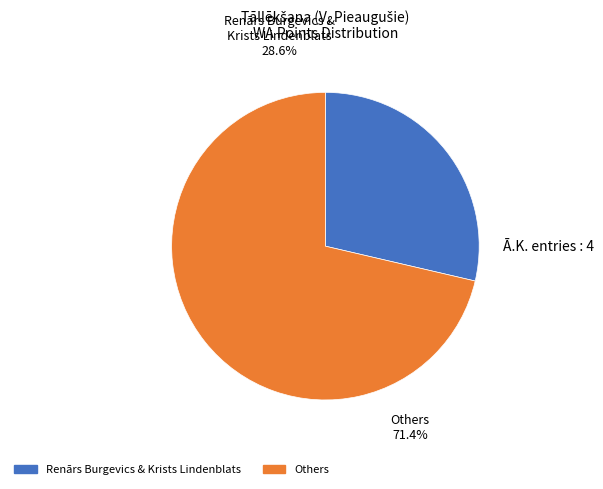

Is there a majority slice in this chart?

Yes